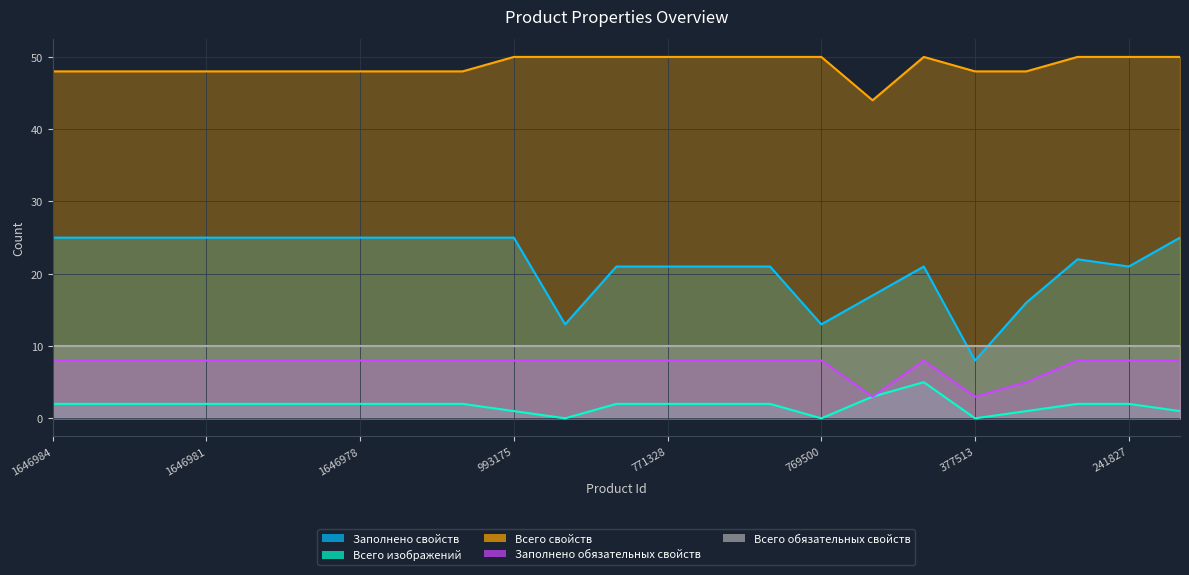

Which series has the largest total across all categories?

Всего свойств